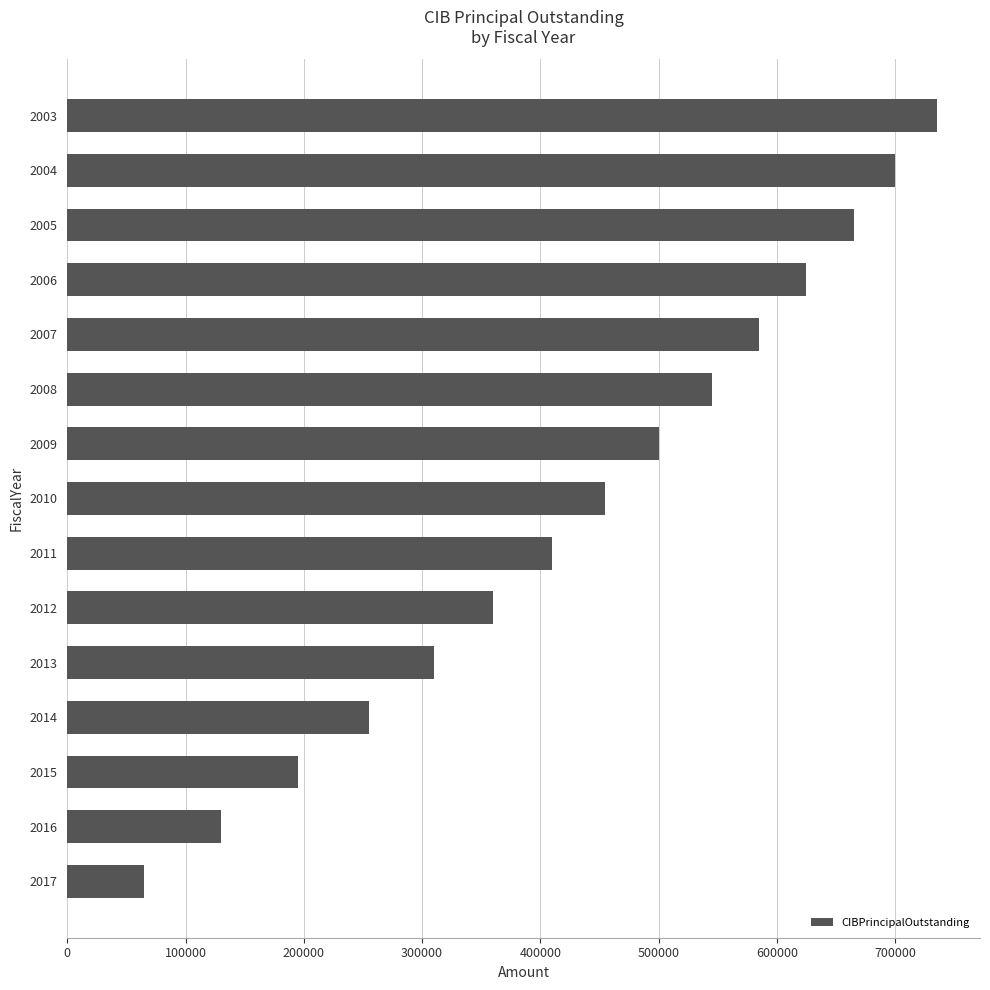

What value does the data have at 2016?

130000